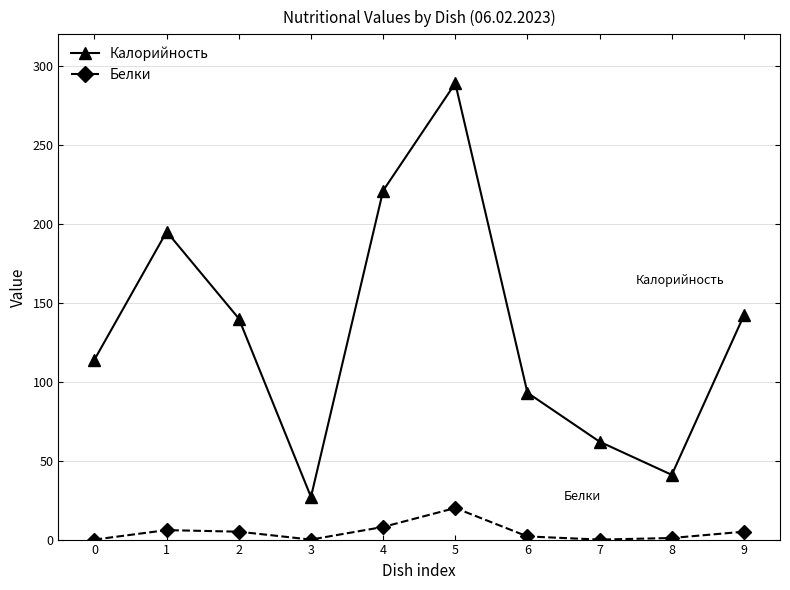

Which series has the largest total across all categories?

Калорийность